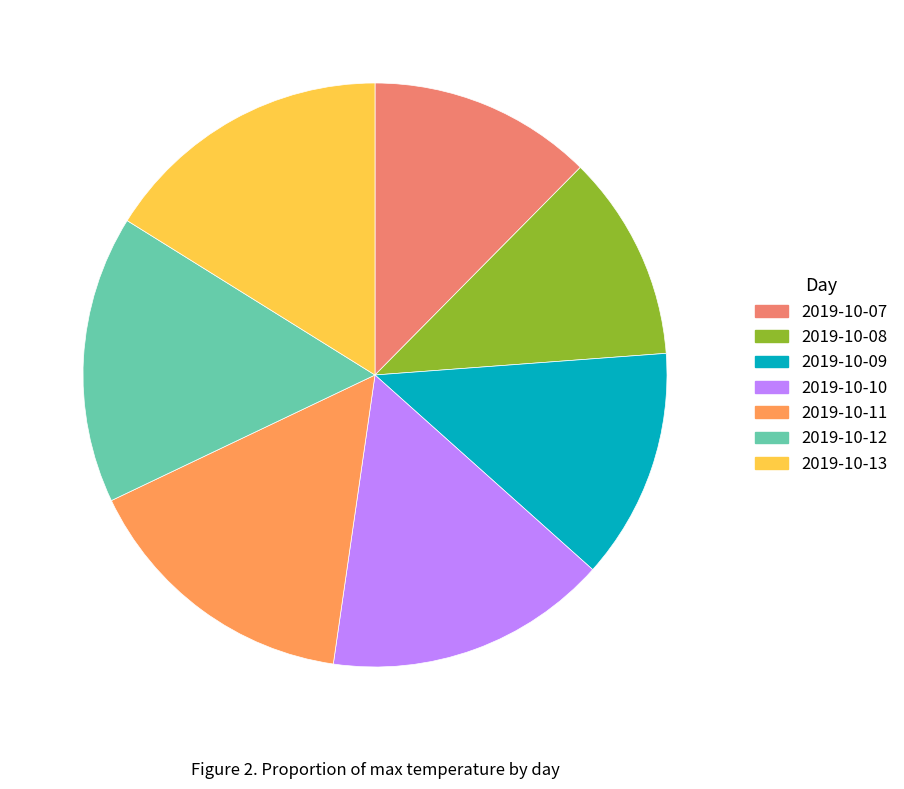

To the nearest percent, what percentage of the pie is 2019-10-12?

16%